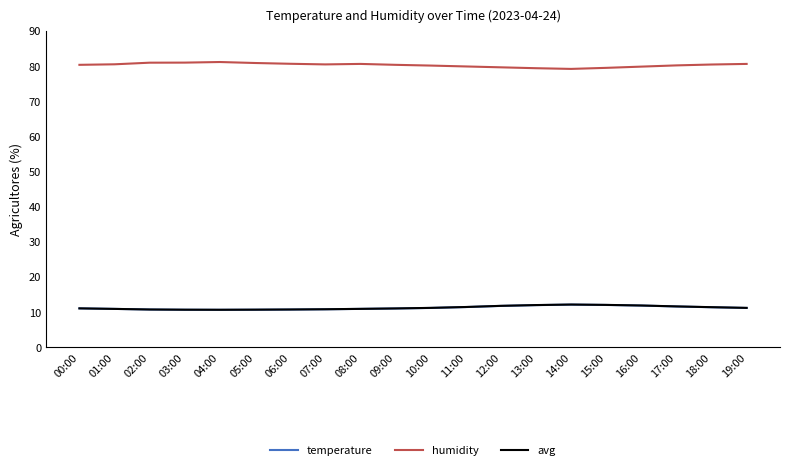

What is the maximum value for avg?

12.1